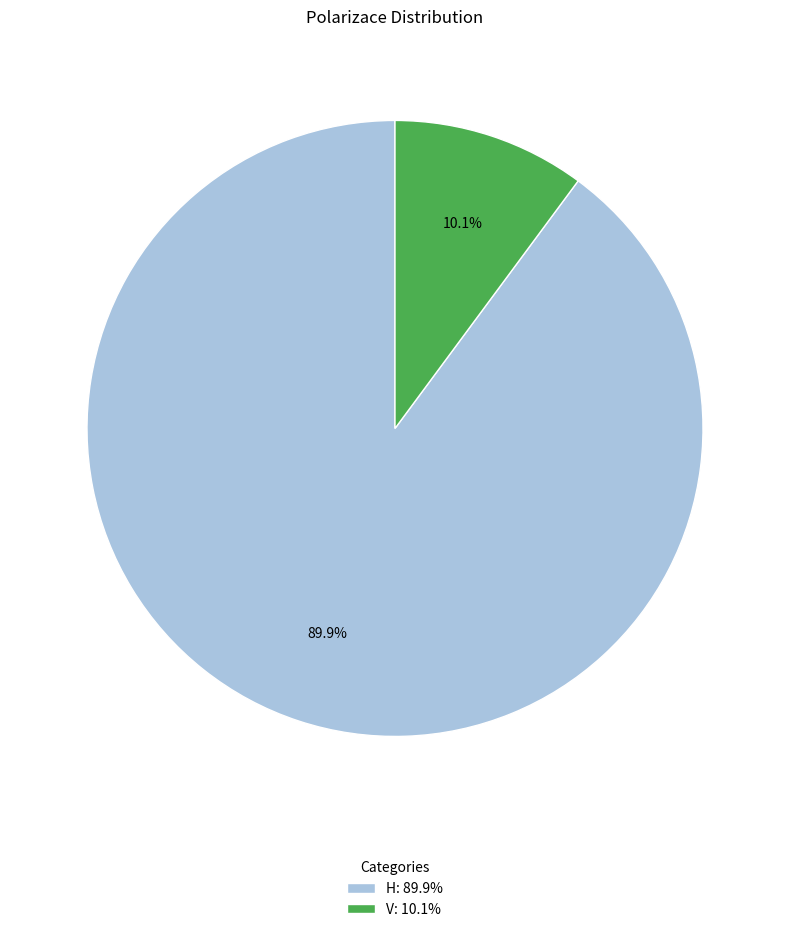

Is it true that V is 16% of the pie?

False